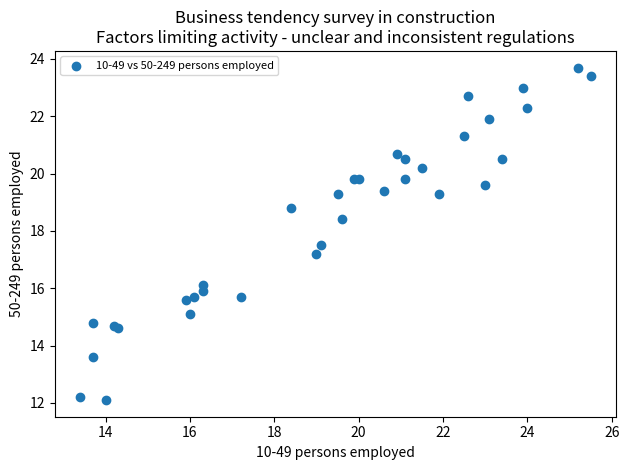

What Y value in the scatter plot is closest to 17?

17.2